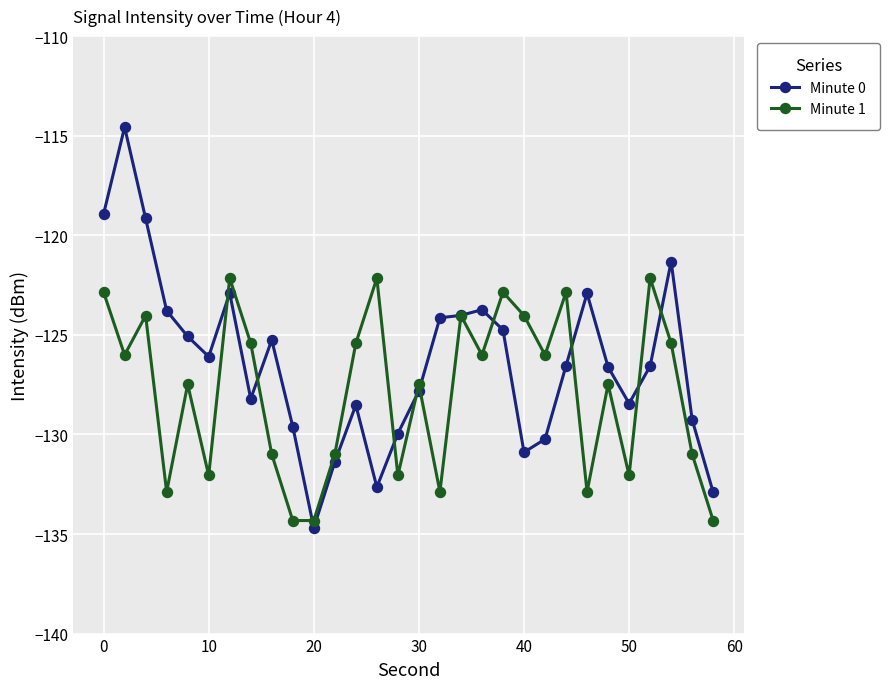

Rank the series by their average value, from highest to lowest.

Minute 0, Minute 1